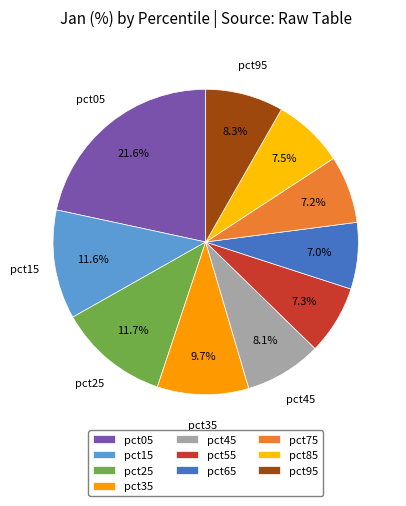

Count the number of slices in the pie.

10